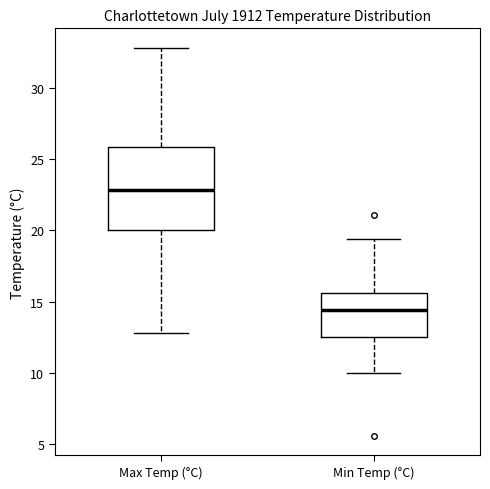

Reading left to right, transcribe this box plot: for each box, give where its median line is, the range the box spans, and where its two whiskers end, as read against the y-axis. The values are not printed on the chart, so give them approximately, as read against the axis.

Max Temp (°C): median 23.0, box 20.0 to 26.0, whiskers 13.0 to 33.0
Min Temp (°C): median 14.5, box 12.5 to 15.5, whiskers 10.0 to 19.5